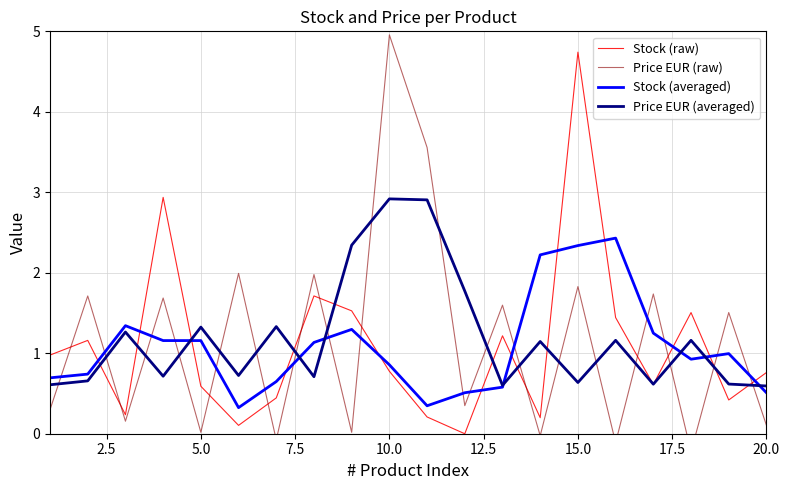

What is the difference between the second highest and minimum values in the Price EUR (raw) series?

3.8